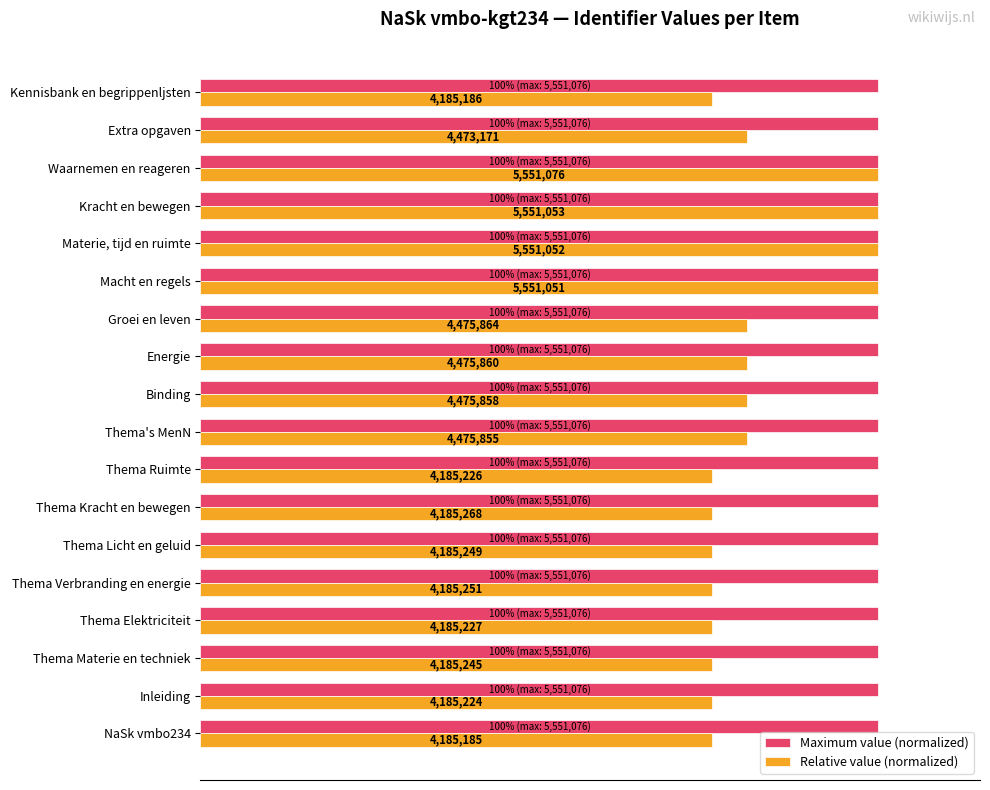

What are all the series names shown in the legend?

Maximum value (normalized), Relative value (normalized)